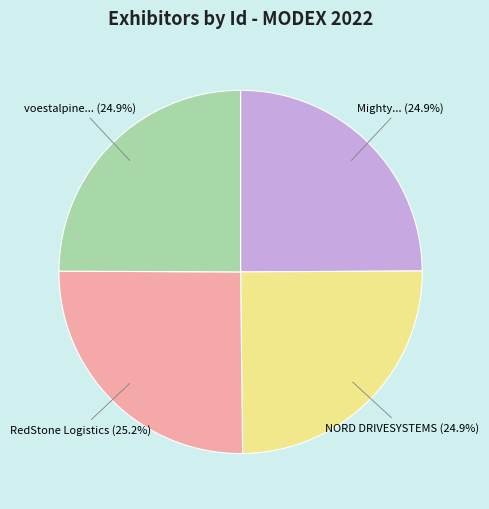

Is there a majority slice in this chart?

No